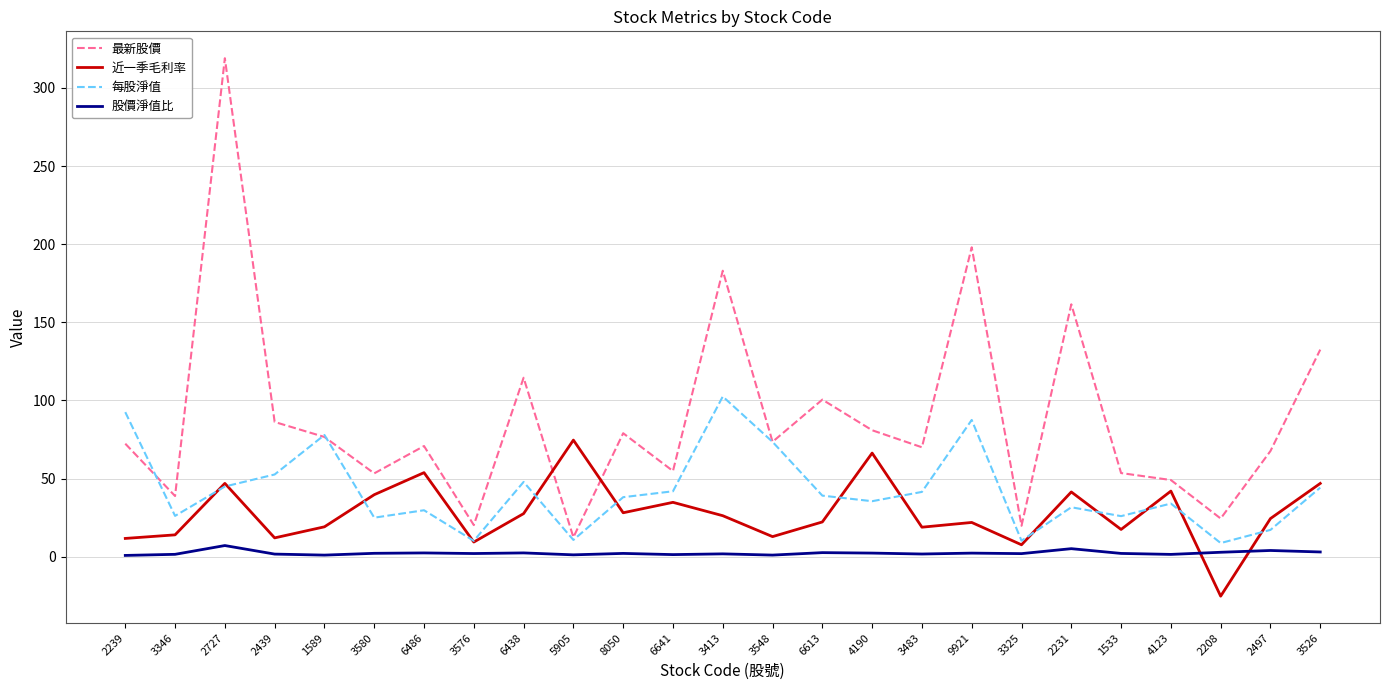

List the series in order of their overall mean, highest first.

最新股價, 每股淨值, 近一季毛利率, 股價淨值比